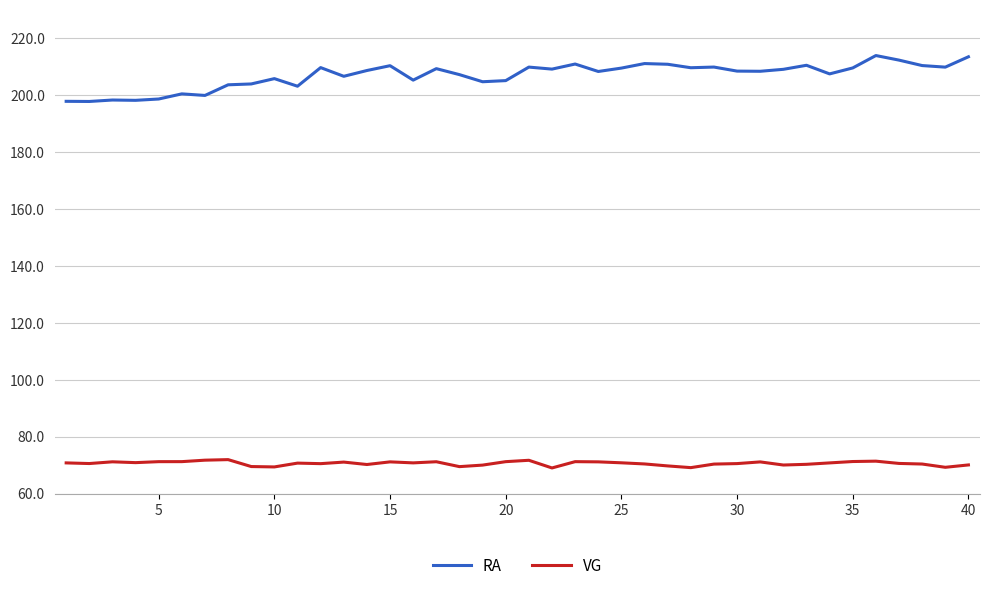

What is the difference between the maximum and minimum values in the RA series?

16.1